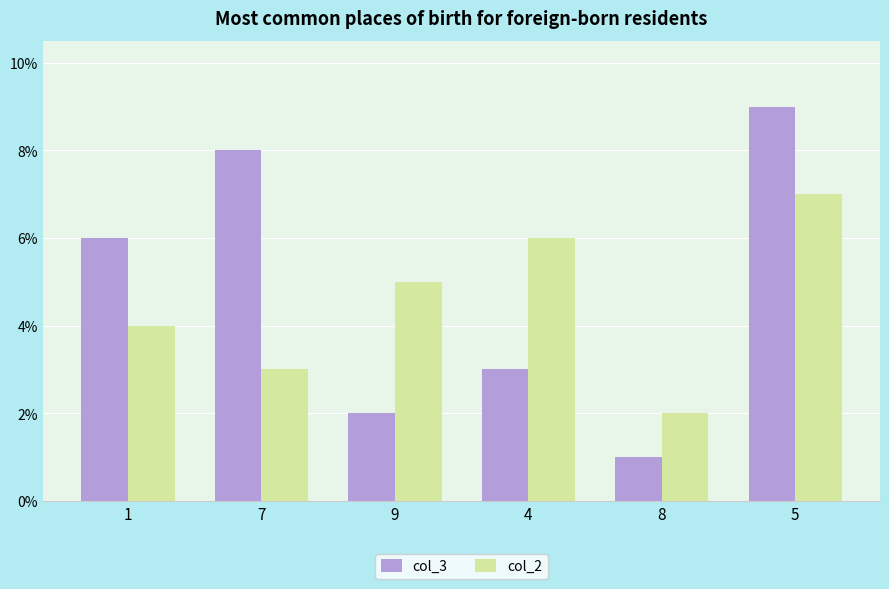

True or false: col_3 has a value of 6 at 1.

True